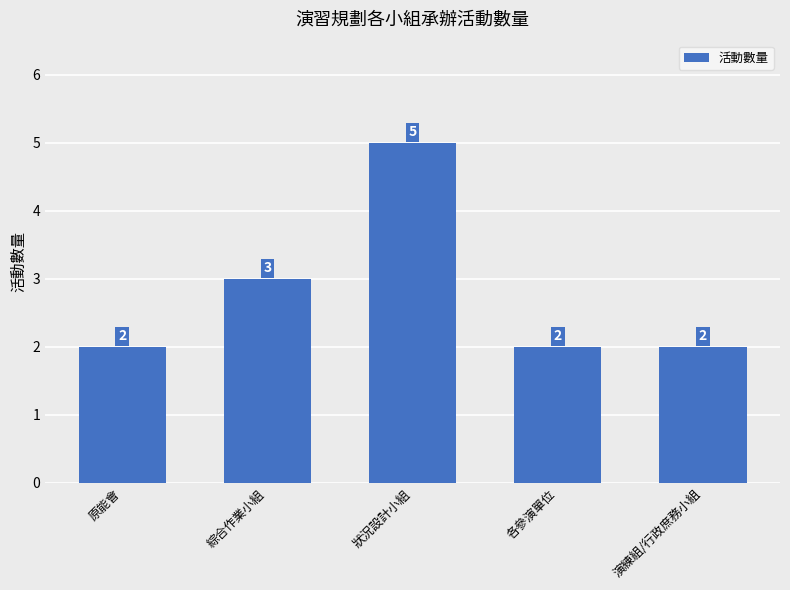

Which label corresponds to the largest value in the chart?

狀況設計小組